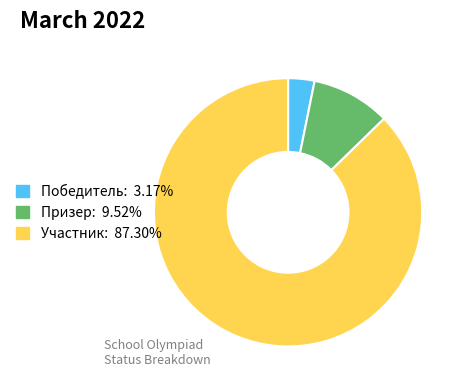

True or false: Победитель accounts for 15% of the total.

False